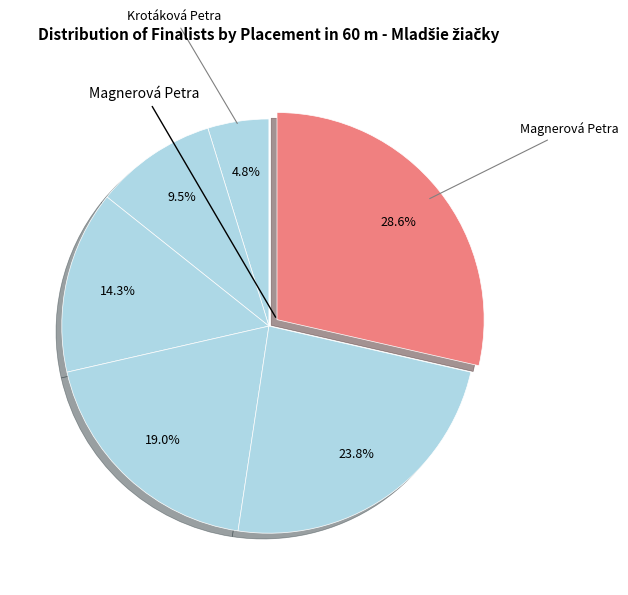

Count the number of slices in the pie.

6